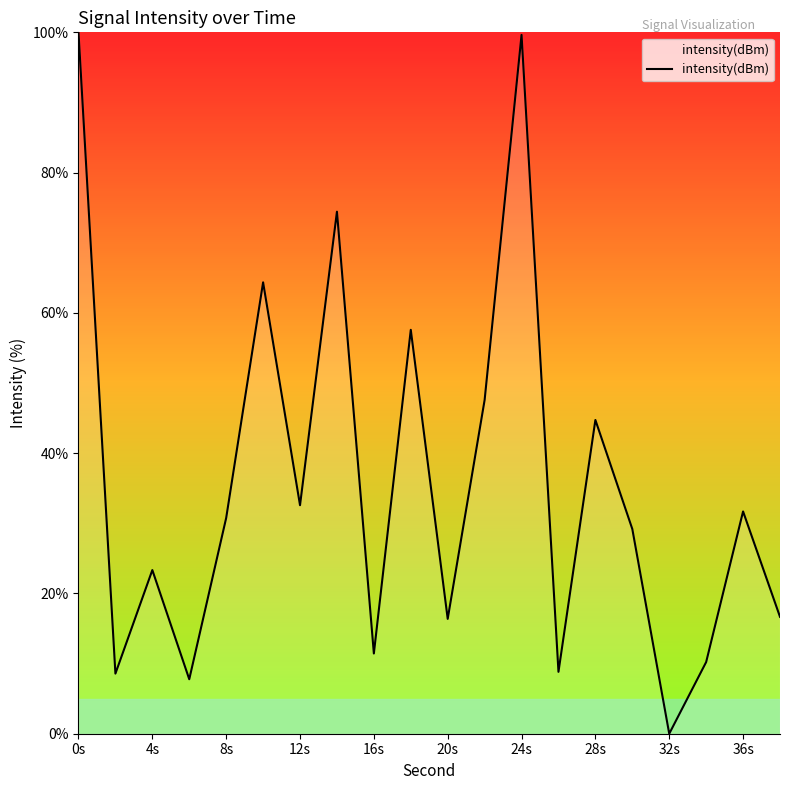

What is the maximum value shown in the chart?

100.0